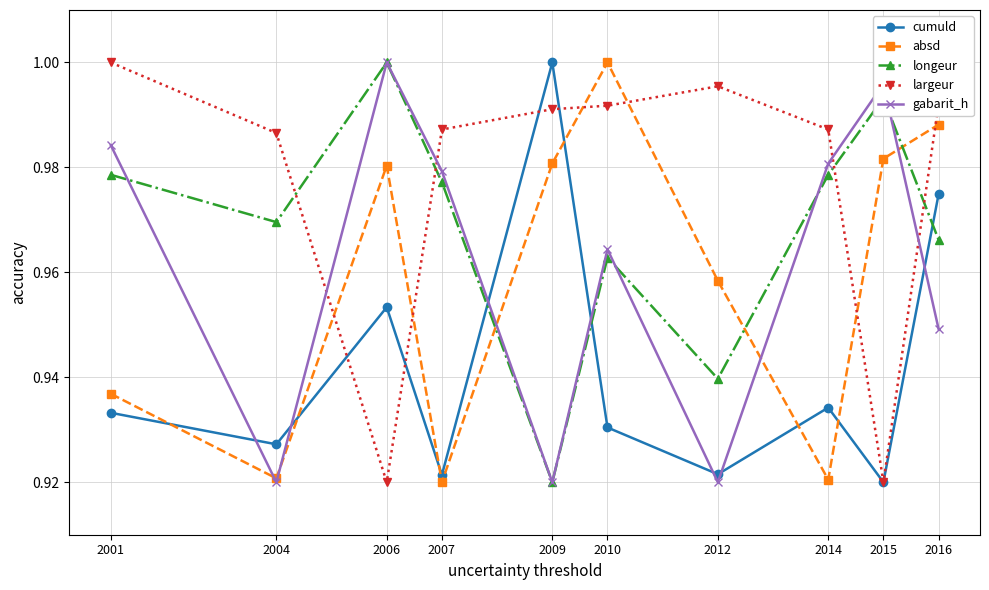

At which label does cumuld reach its peak?

2009